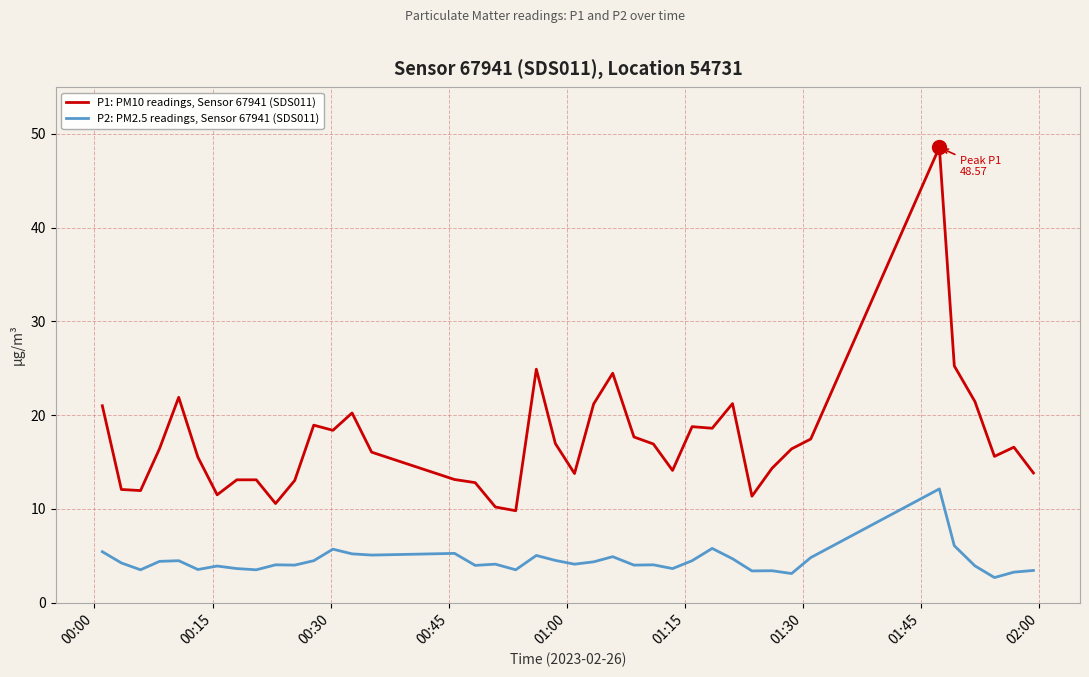

Which series has the widest spread of values?

P1: PM10 readings, Sensor 67941 (SDS011)